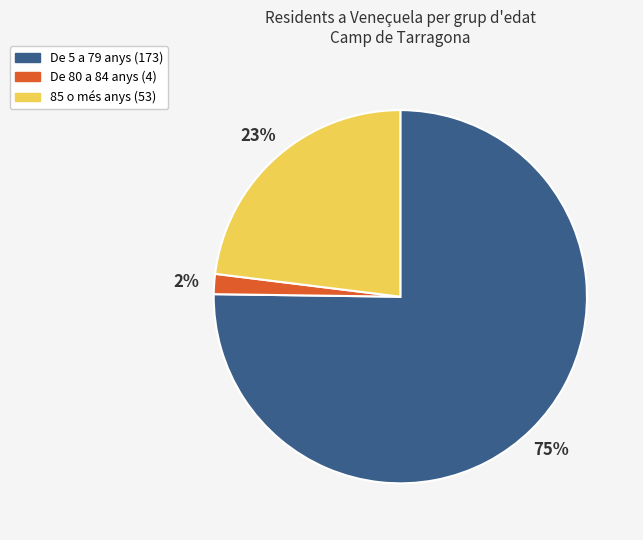

How many slices are in this pie chart?

3